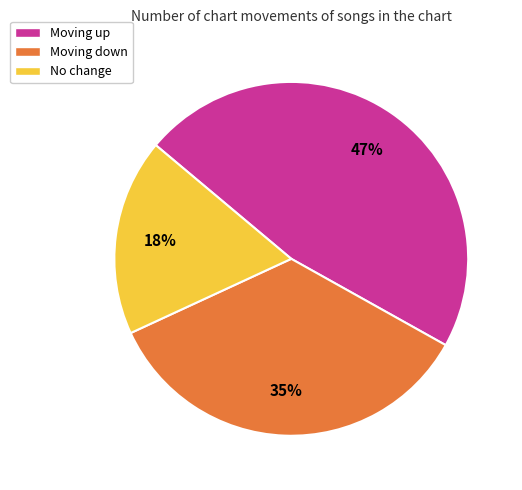

How many slices are in this pie chart?

3